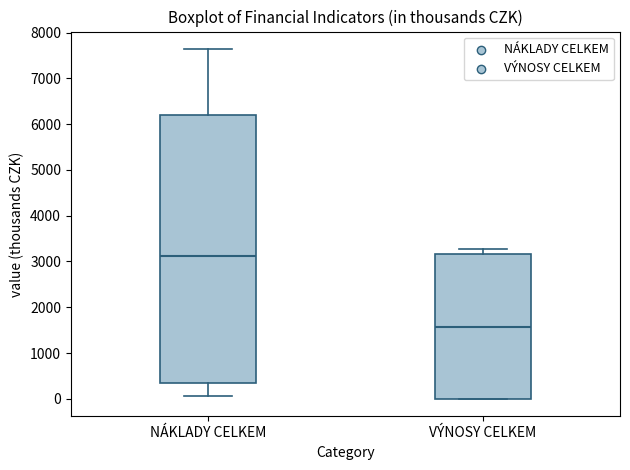

Where is the upper edge of the box for NÁKLADY CELKEM on the y-axis? The values are not printed on the chart, so give them approximately, as read against the axis.

6200